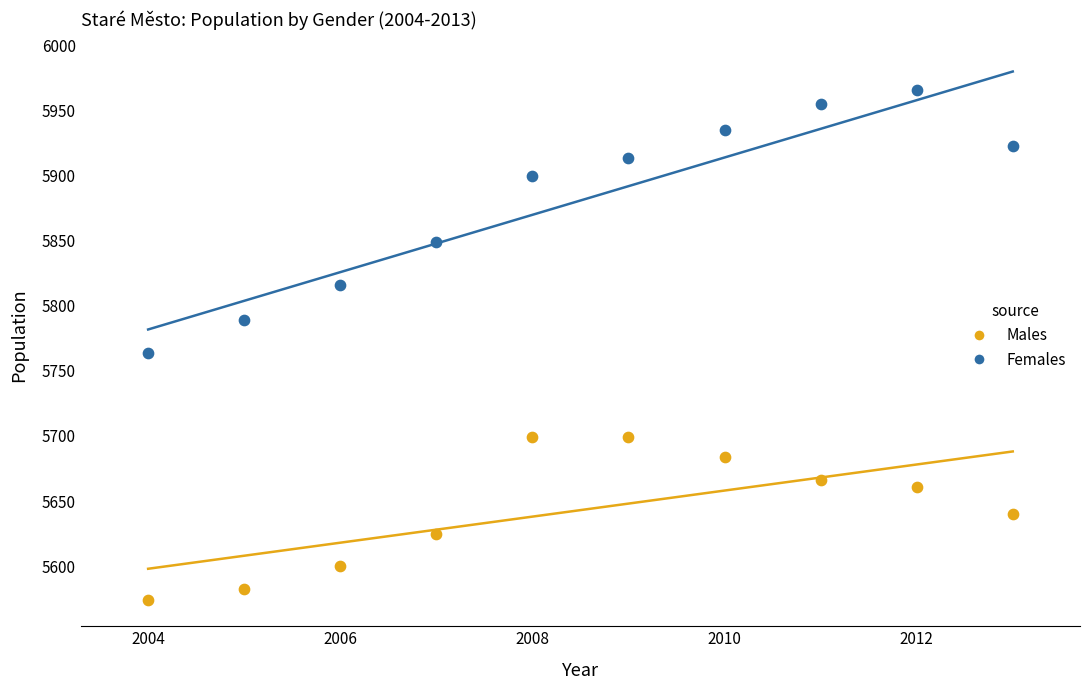

Across all data points, what is the range of X values (max minus min)?

9